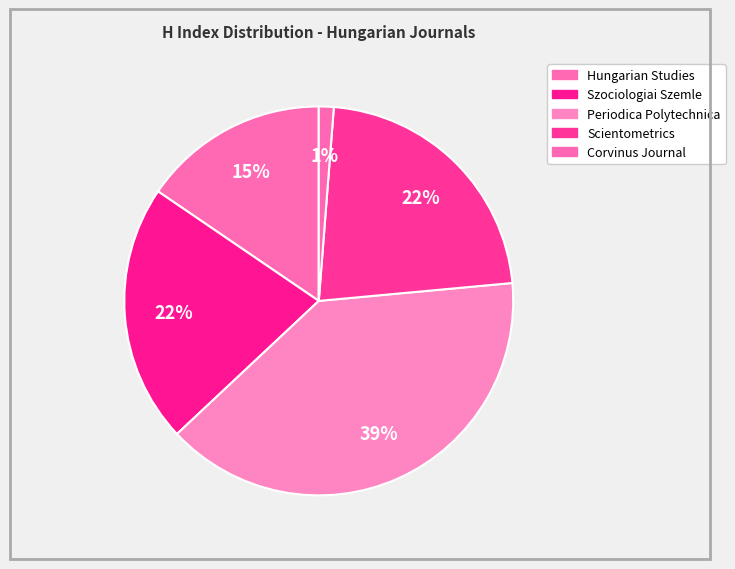

Which slice is the largest?

Periodica Polytechnica